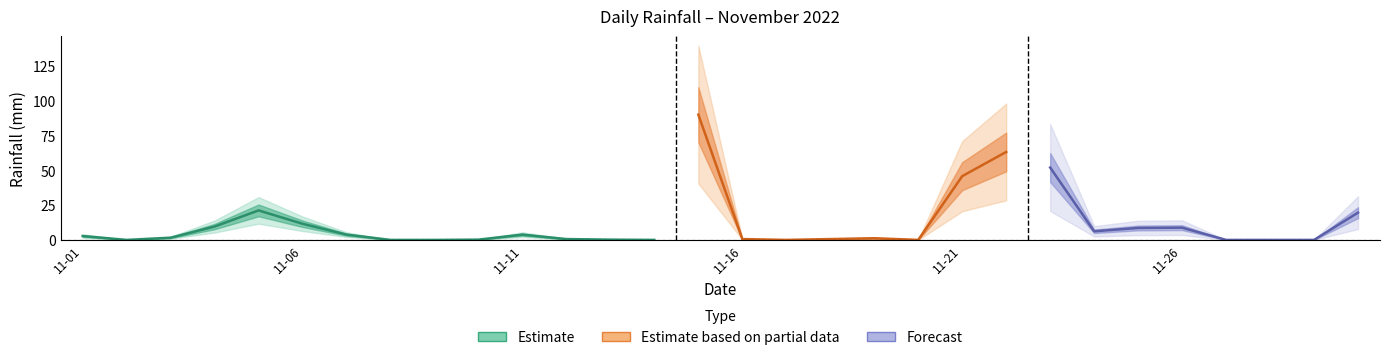

Is it true that the value at 2022-11-12 is 1.0?

False